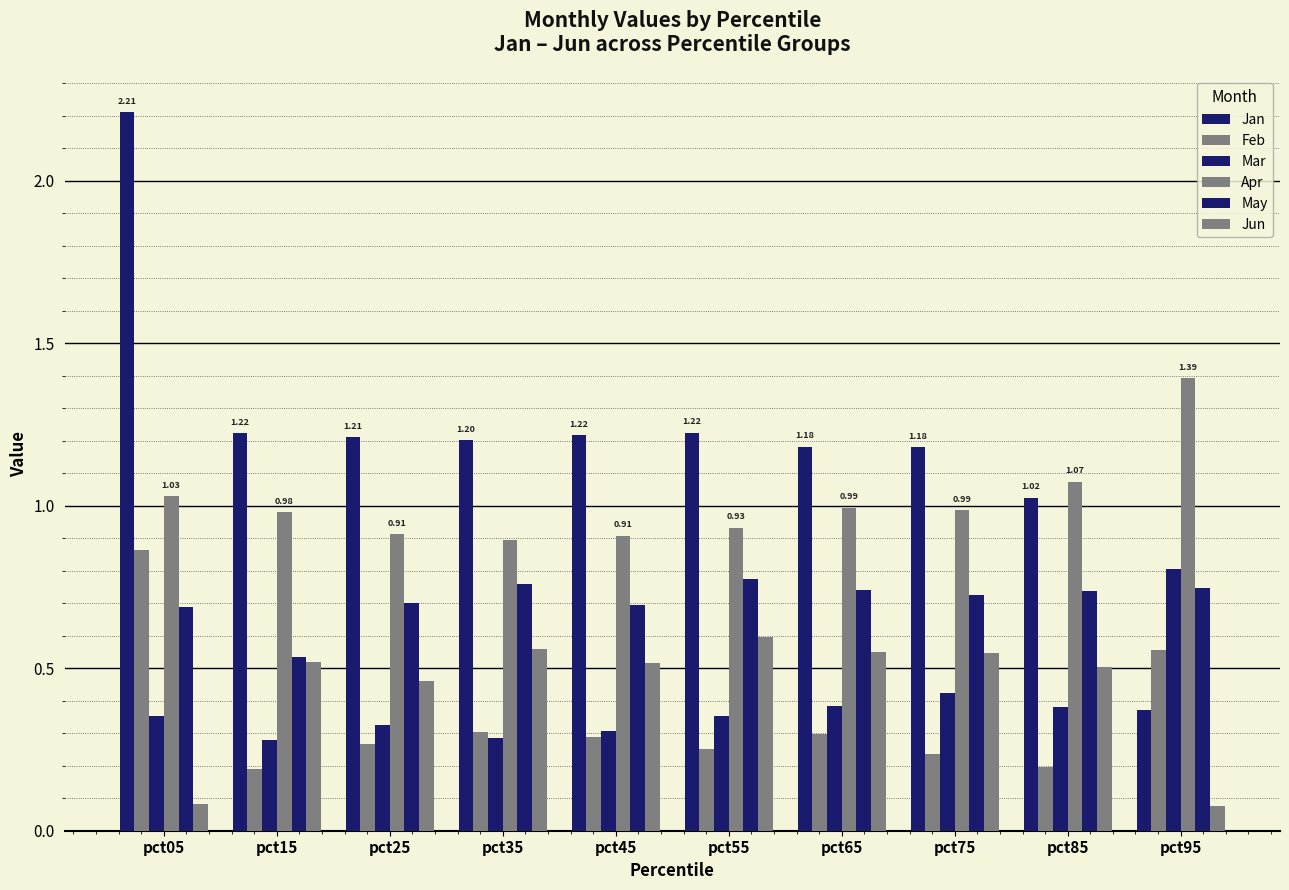

Which series has the largest total across all categories?

Jan